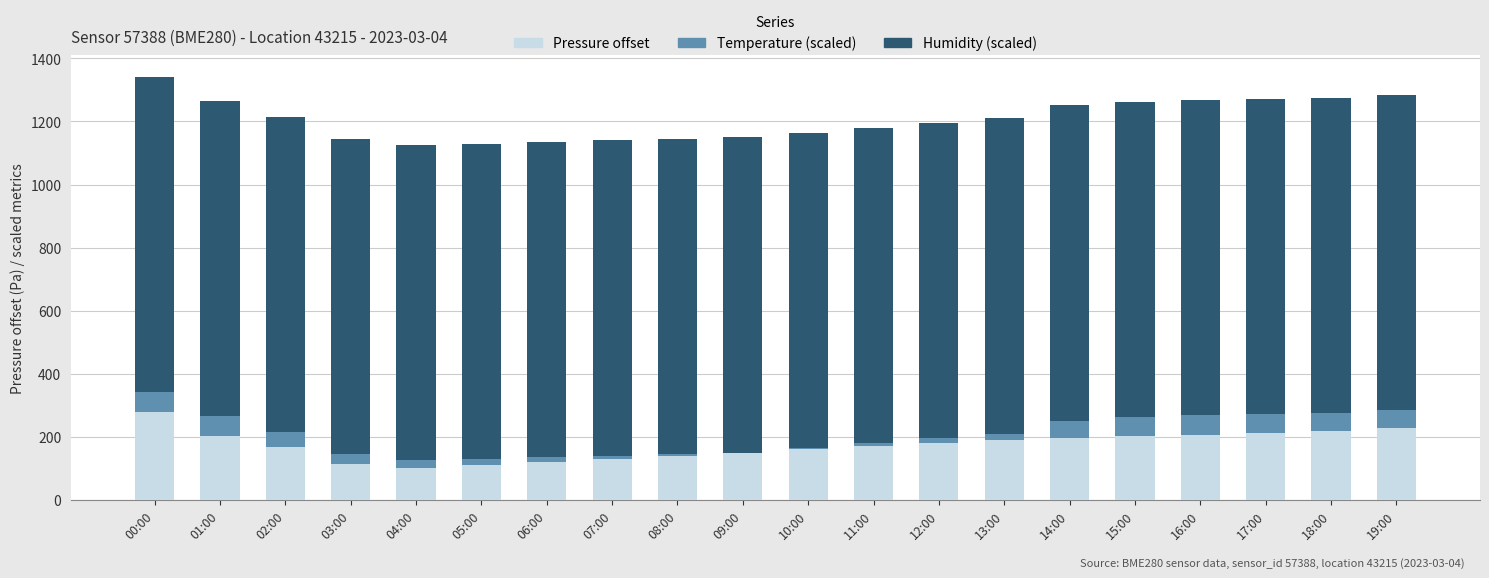

What is the total value across all series at 01:00?

1266.0